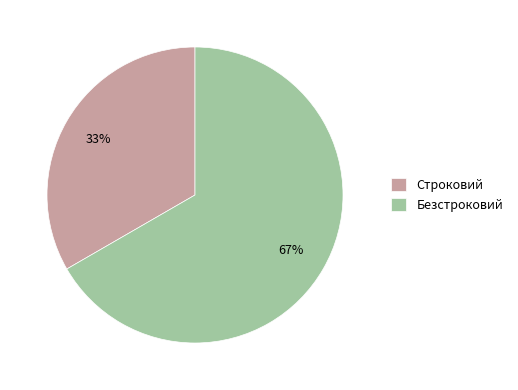

What is the majority slice?

Безстроковий